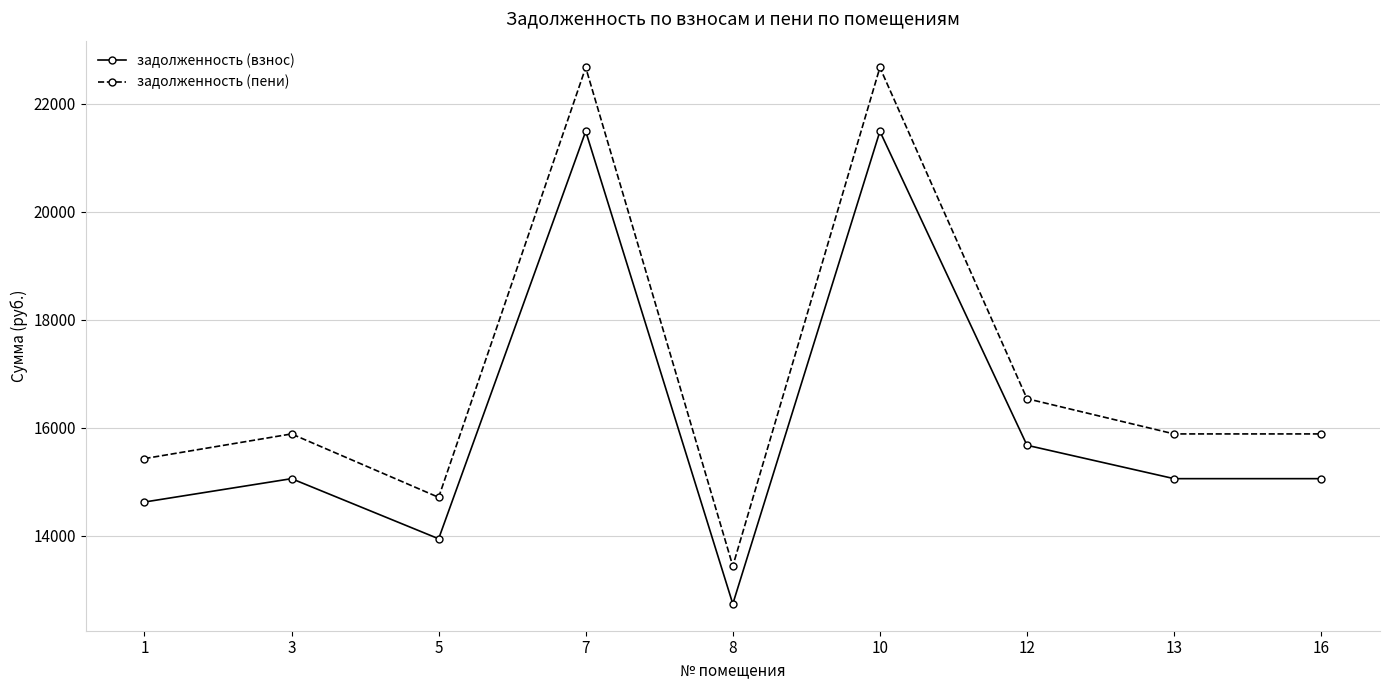

Rank the series by their average value, from lowest to highest.

задолженность (взнос), задолженность (пени)